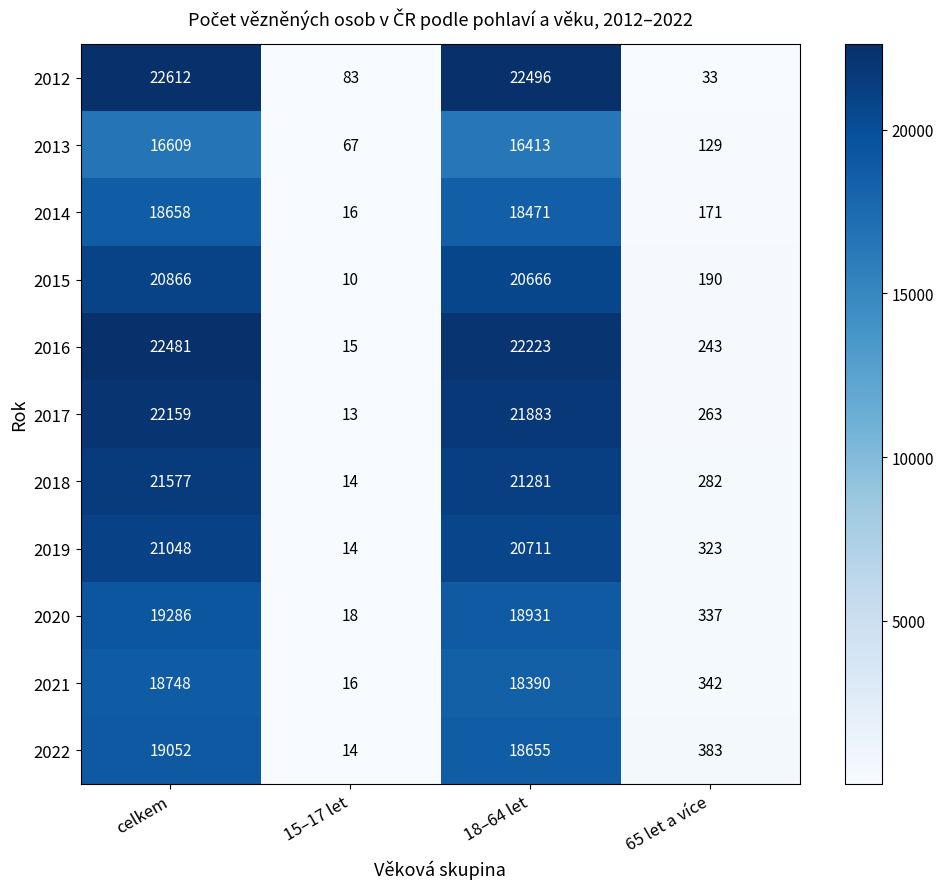

List the series in order of their peak value, highest first.

2012, 2016, 2017, 2018, 2019, 2015, 2020, 2022, 2021, 2014, 2013